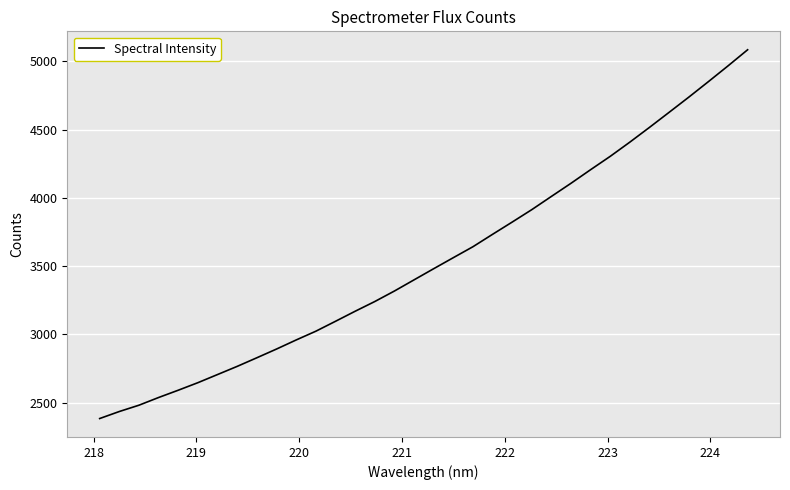

What is the minimum value shown in the chart?

2382.7